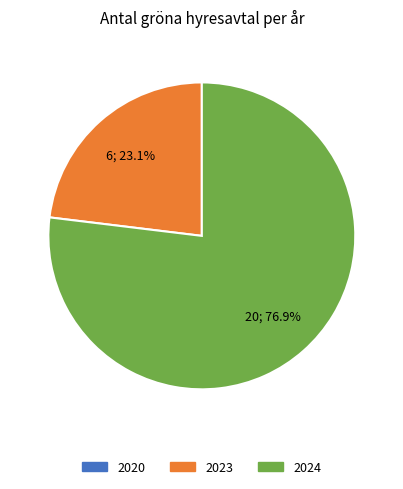

To the nearest percent, what portion does 2024 represent?

77%